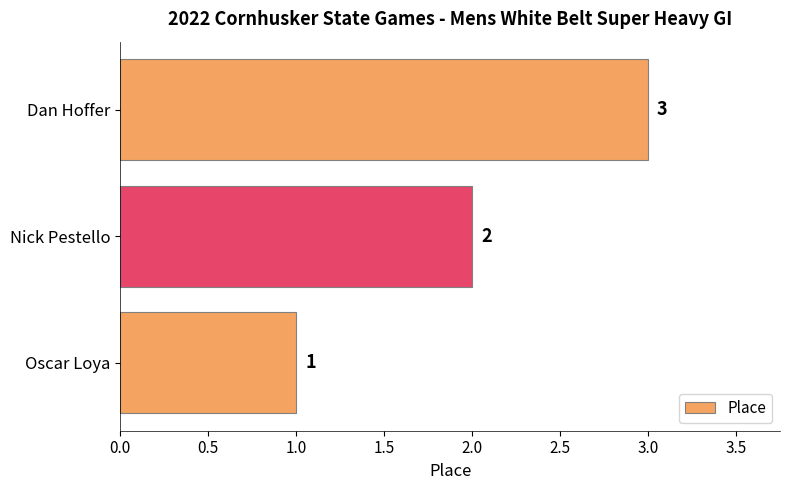

List the labels in order of value, largest first.

Dan Hoffer, Nick Pestello, Oscar Loya